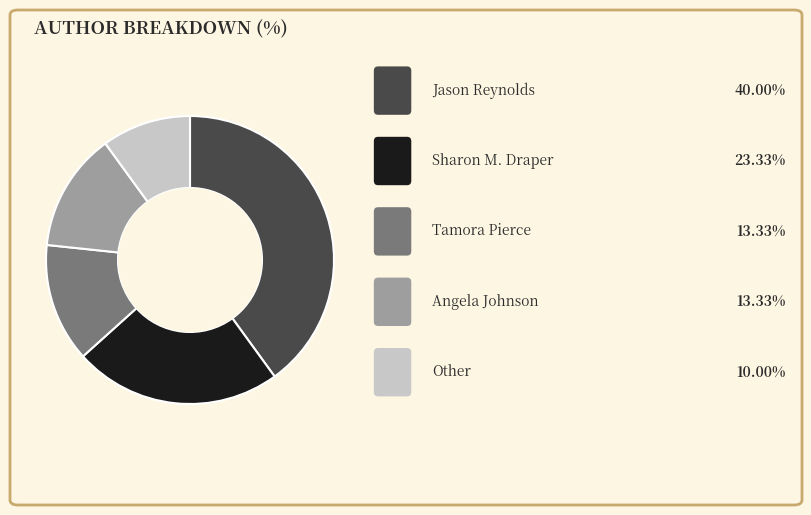

Is there any slice that represents more than half of the pie?

No